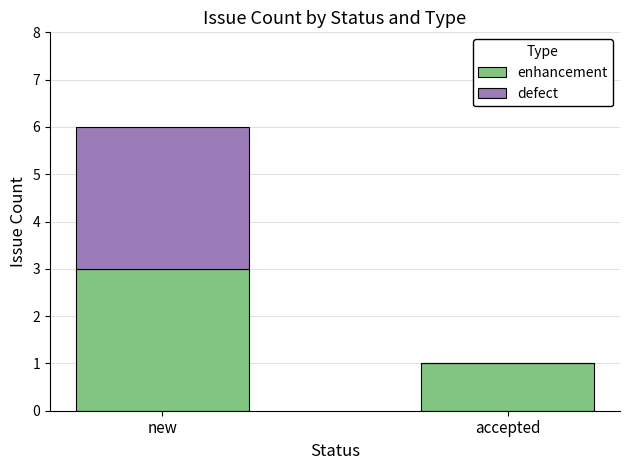

How many distinct data groups are displayed?

2